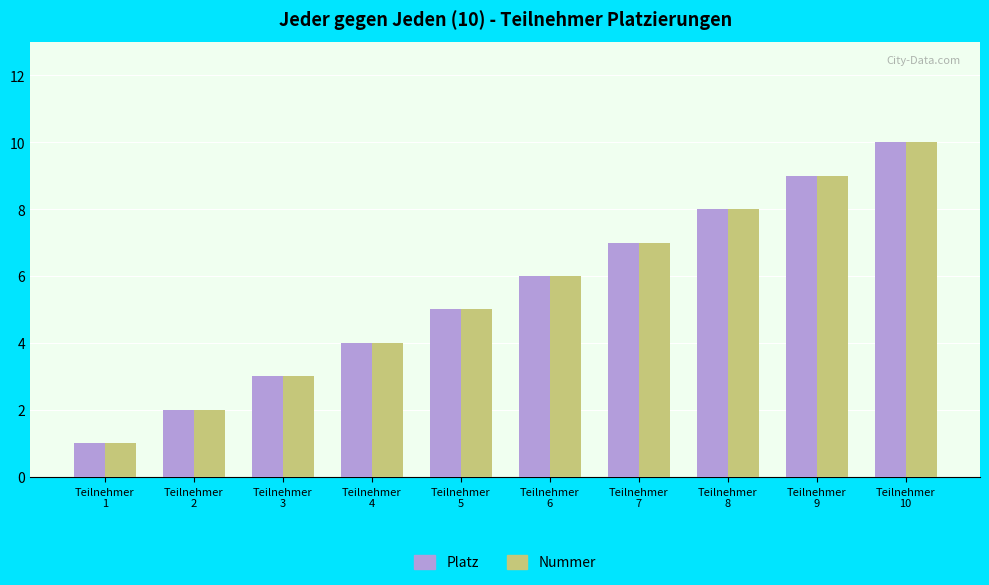

What is the difference between the Platz values at Teilnehmer
4 and Teilnehmer
5?

1